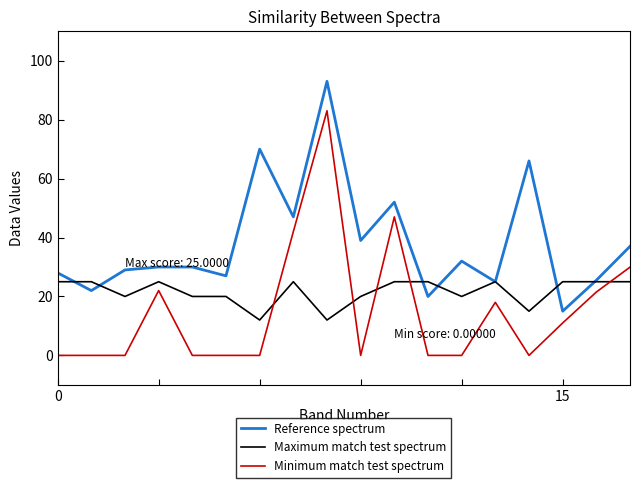

At how many categories does at least one series exceed 56?

3